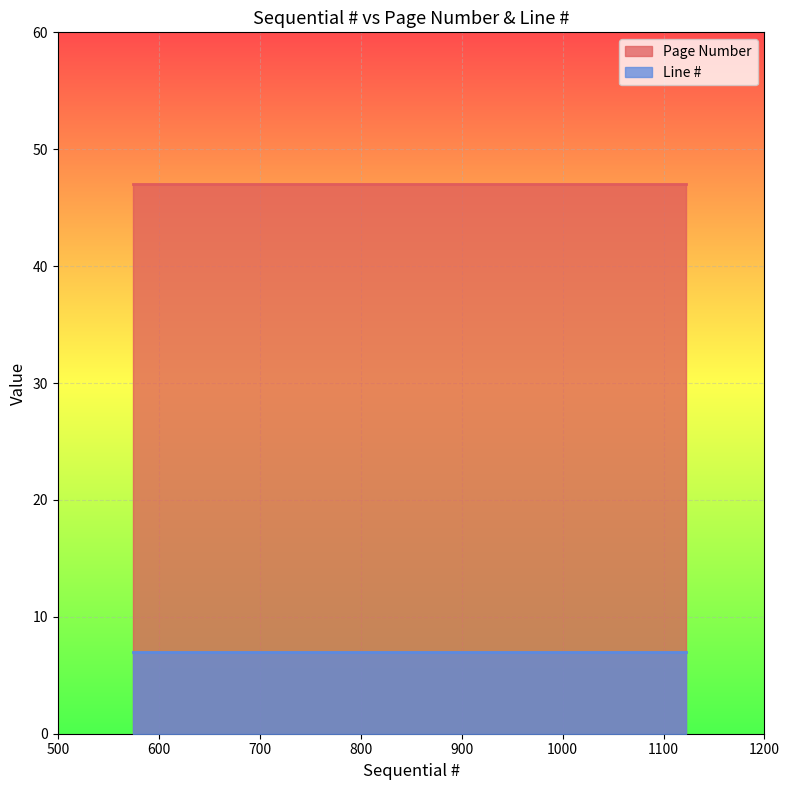

What is the total value across all series at 575?

54